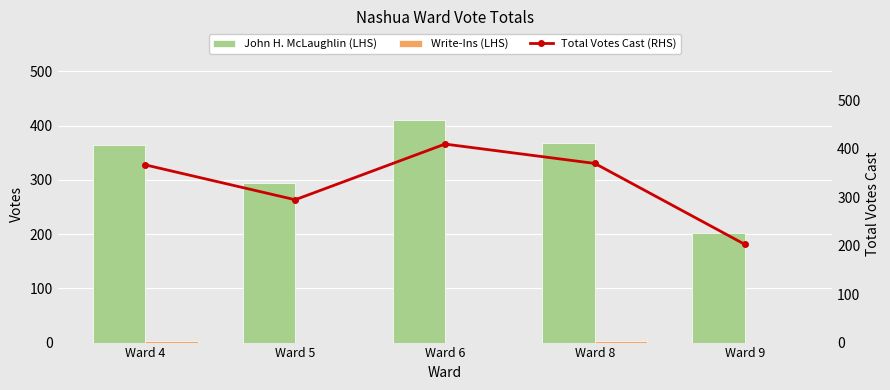

Reading left to right, what are all the values shown in this chart?

John H. McLaughlin (LHS): 365	295	410	368	203
Write-Ins (LHS): 2	0	0	2	0
Total Votes Cast (RHS): 367	295	410	370	203